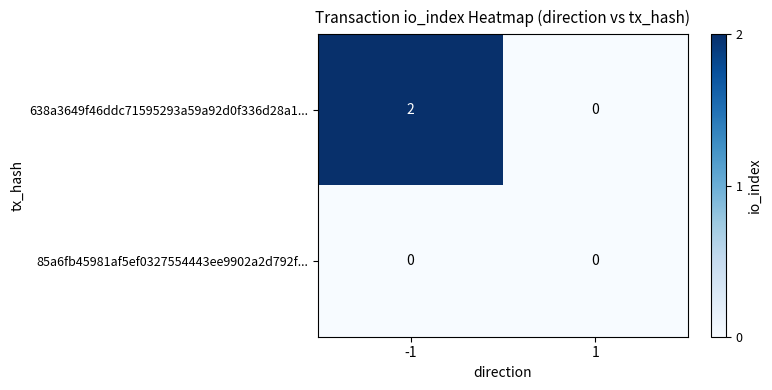

Rank the series by their maximum value, from lowest to highest.

85a6fb45981af5ef0327554443ee9902a2d792f..., 638a3649f46ddc71595293a59a92d0f336d28a1...